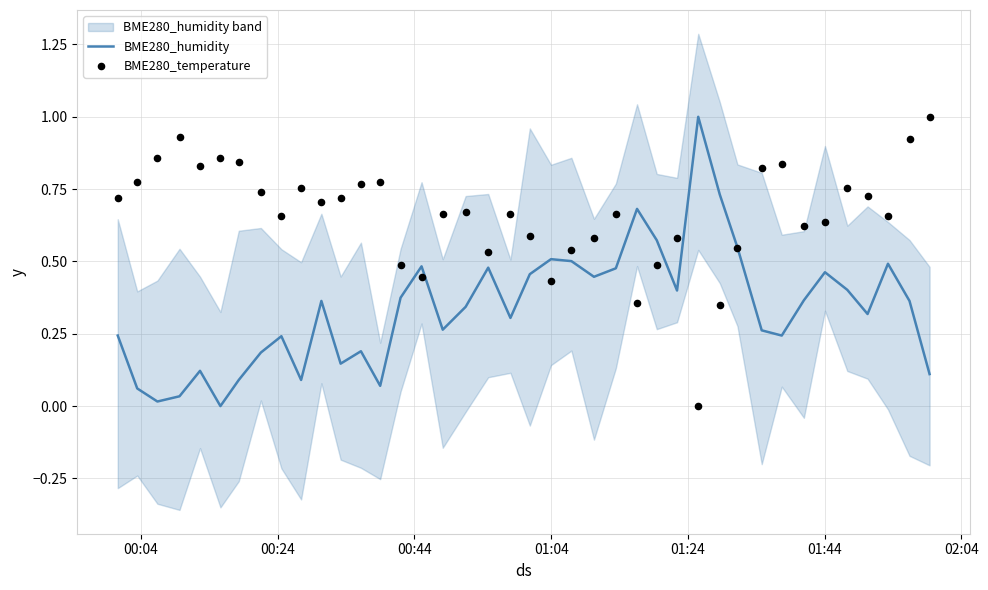

What are all the series names shown in the legend?

BME280_humidity, BME280_temperature